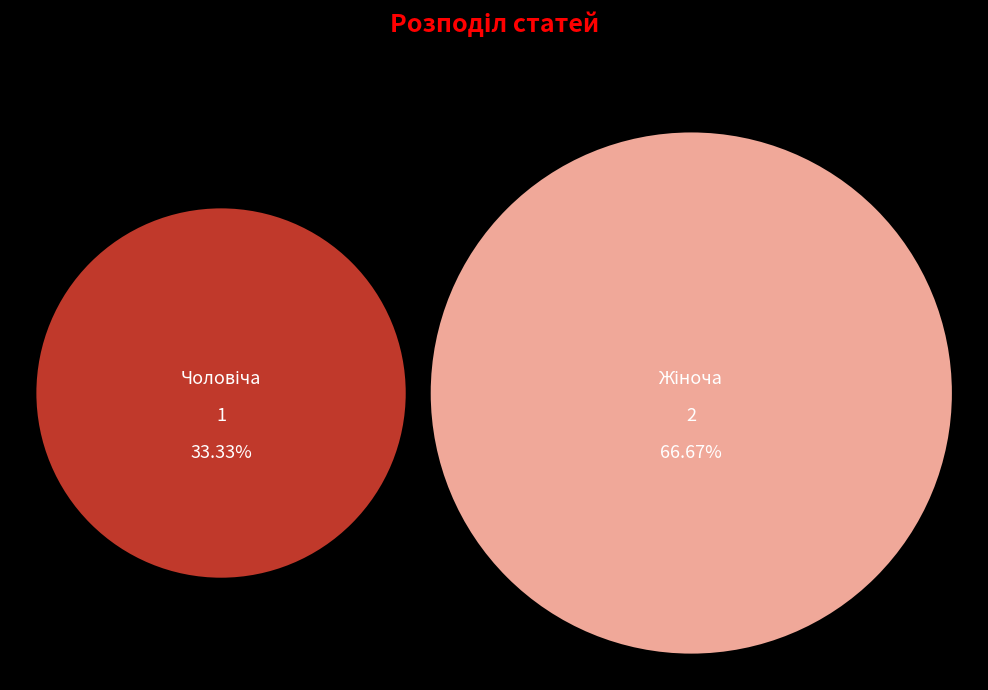

To the nearest percent, what portion does Жіноча represent?

67%